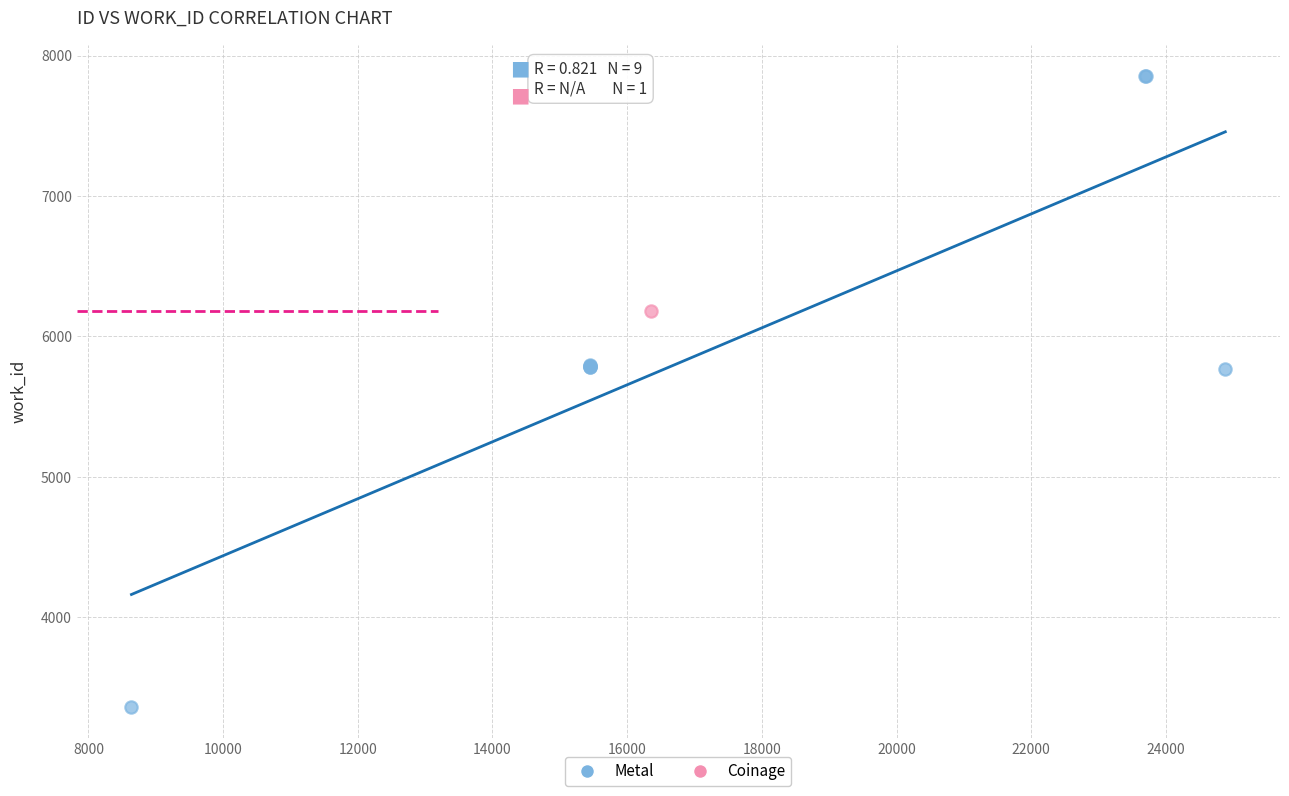

What are all the series names shown in the legend?

Metal, Coinage